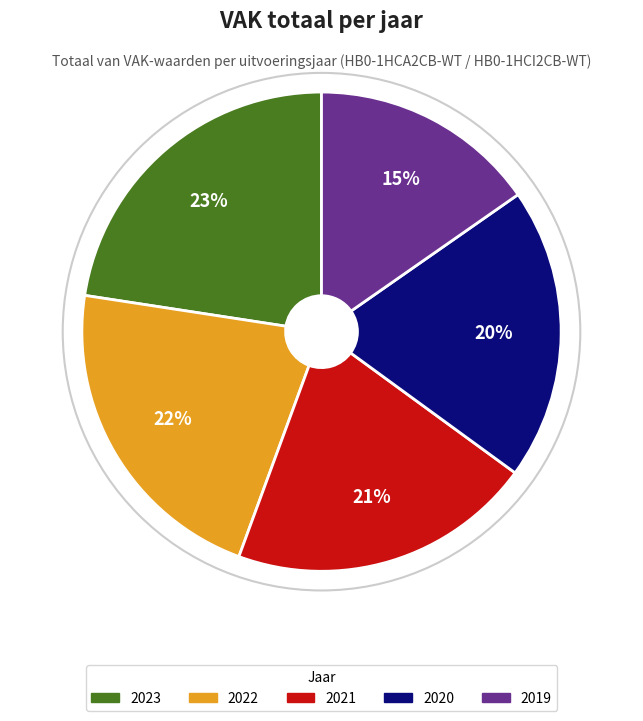

Which category has the smallest portion of the pie?

2019